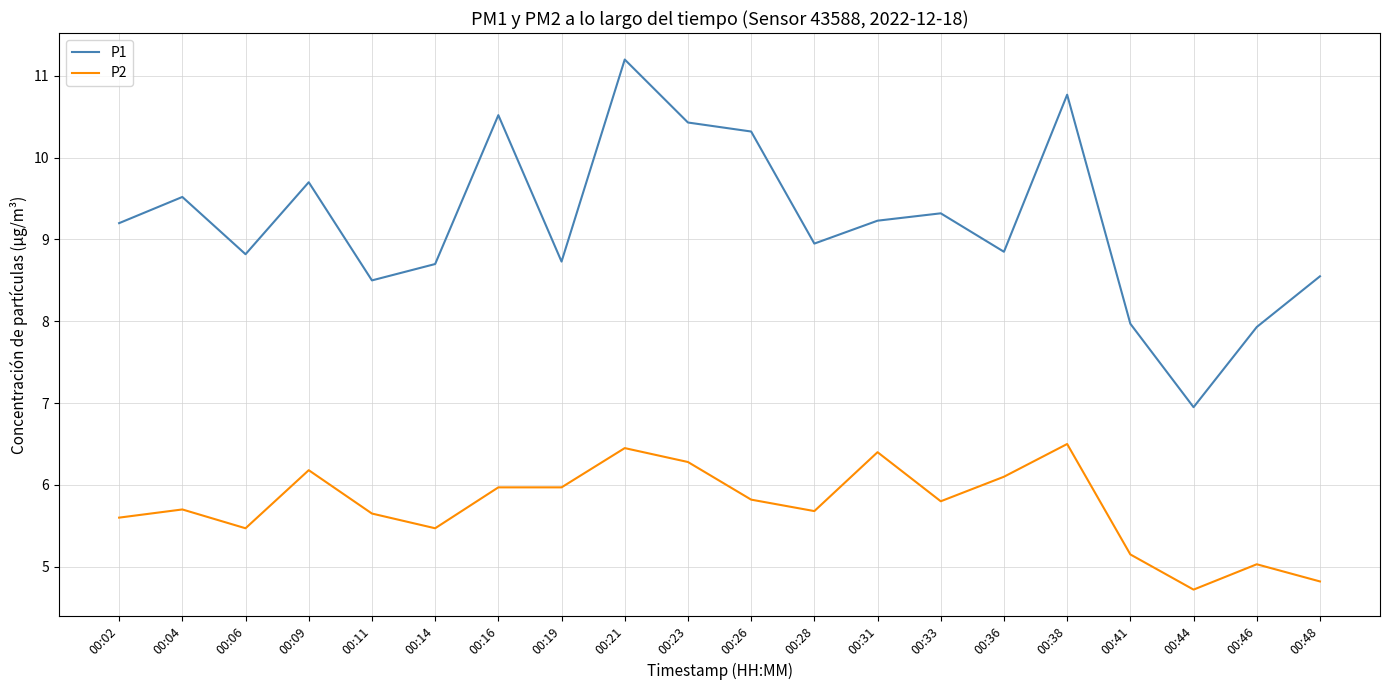

How many series are shown in this chart?

2